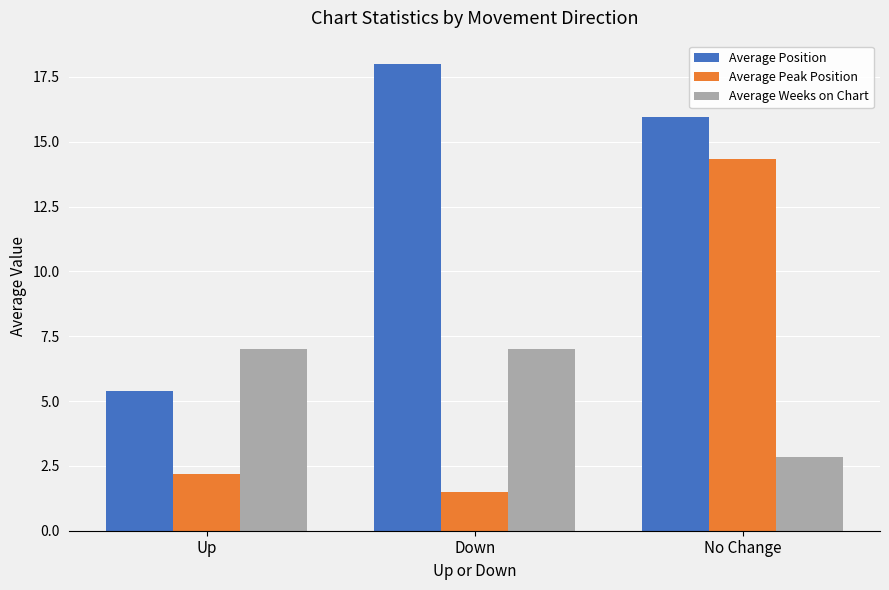

What is the average value of the Average Weeks on Chart series?

5.6